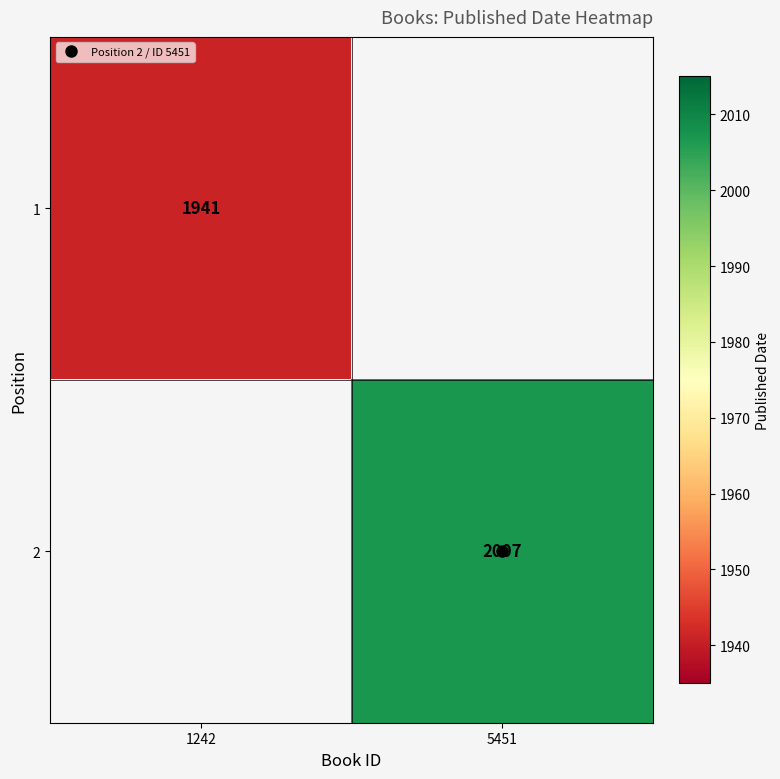

Which label corresponds to the largest value in the chart?

5451